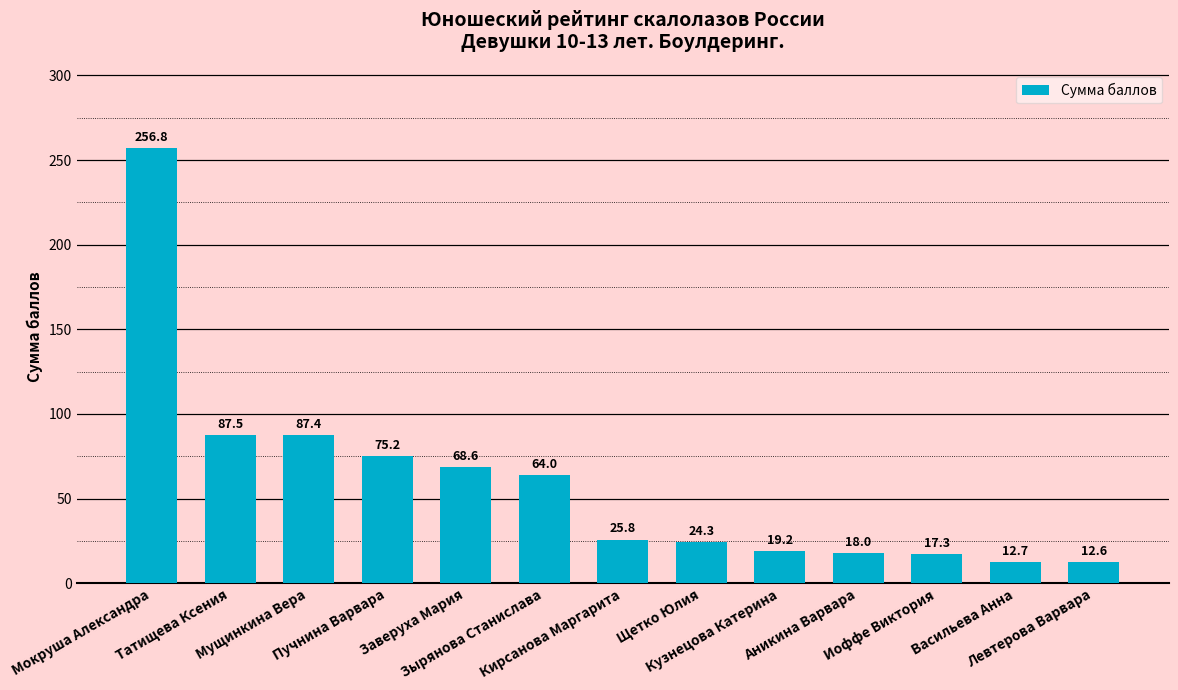

How many values are below 25?

6